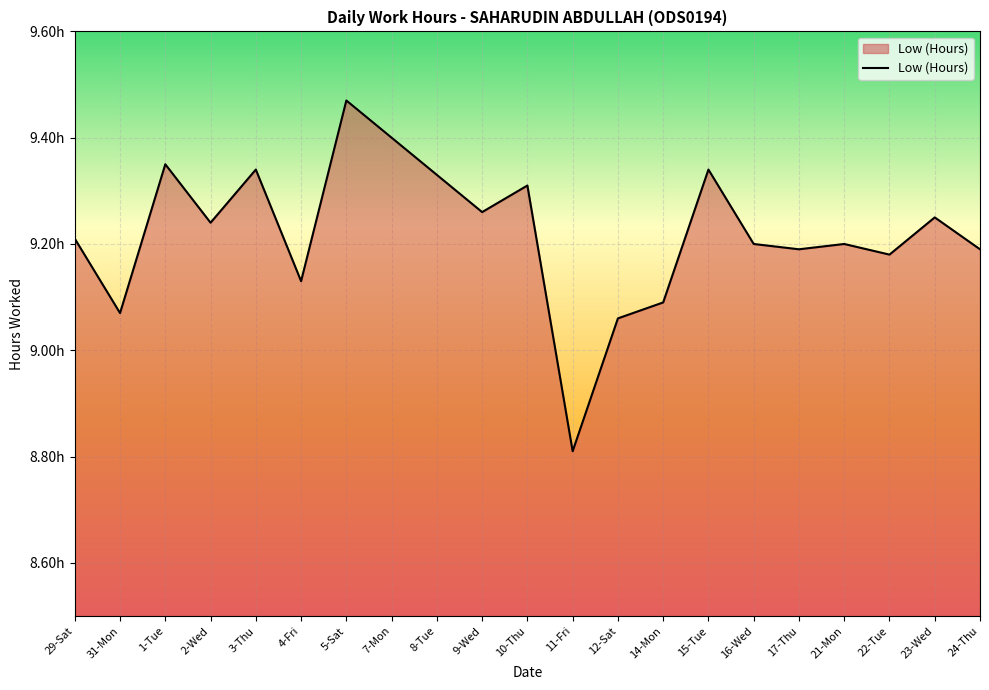

What is the sum of all values?

193.6